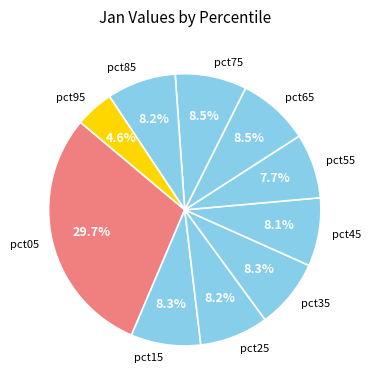

Does pct05 account for over 50% of the chart?

No